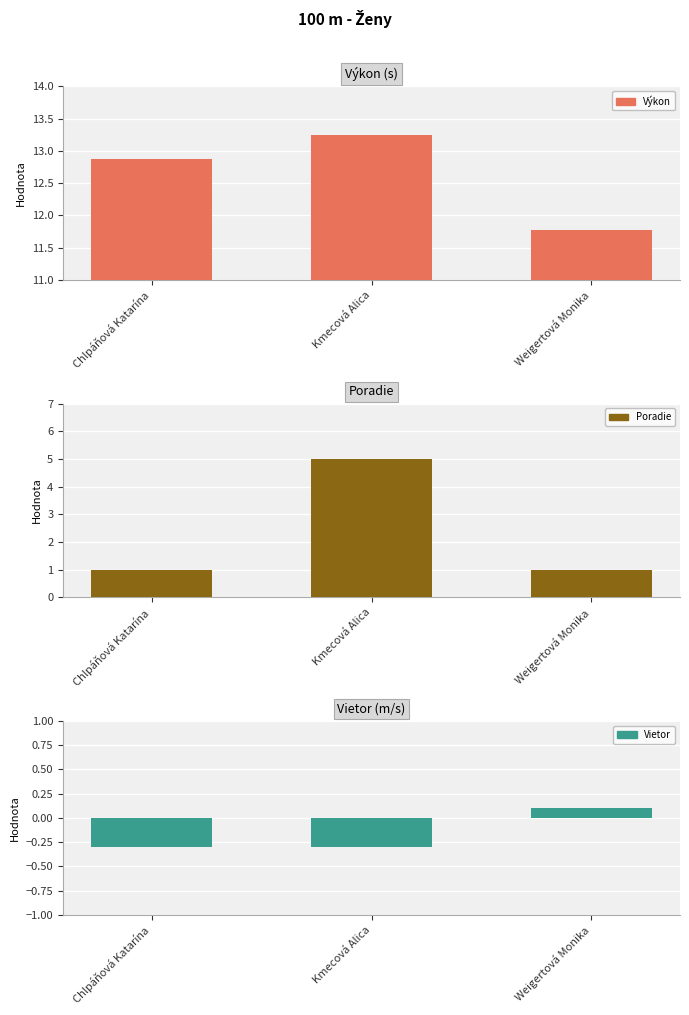

What are all the series names shown in the legend?

Výkon, Poradie, Vietor